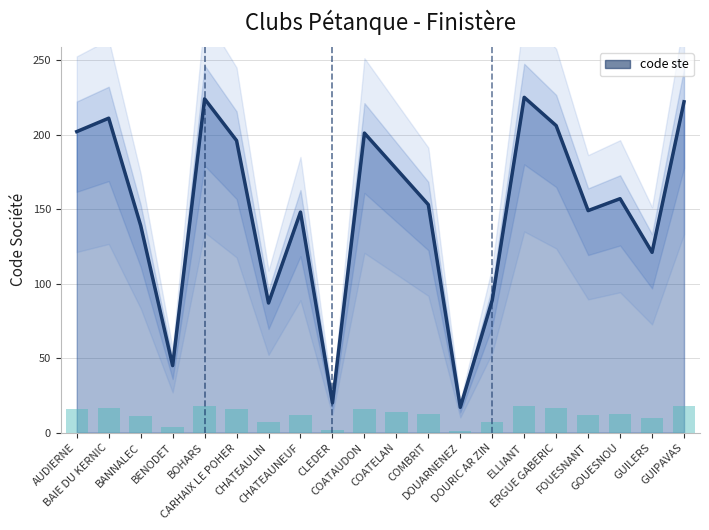

What is the value of the 9th bar from the left?

1.6